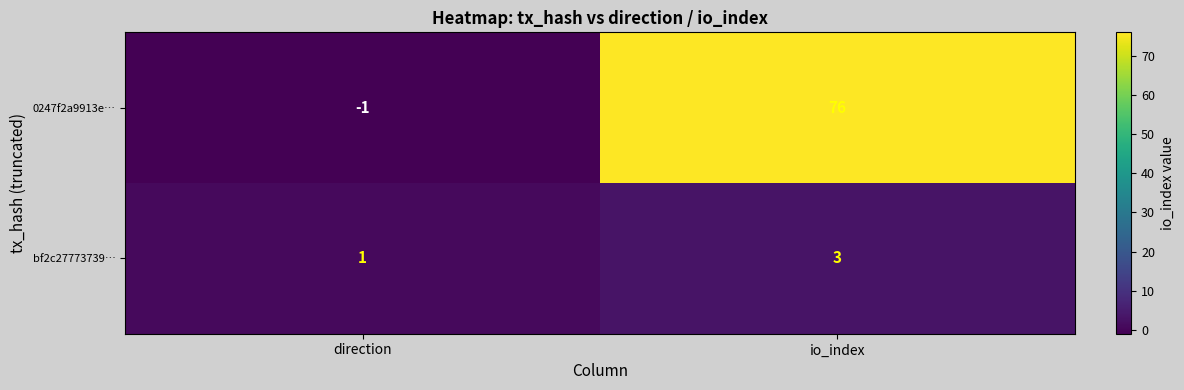

List the series in order of their overall mean, highest first.

0247f2a9913e…, bf2c27773739…